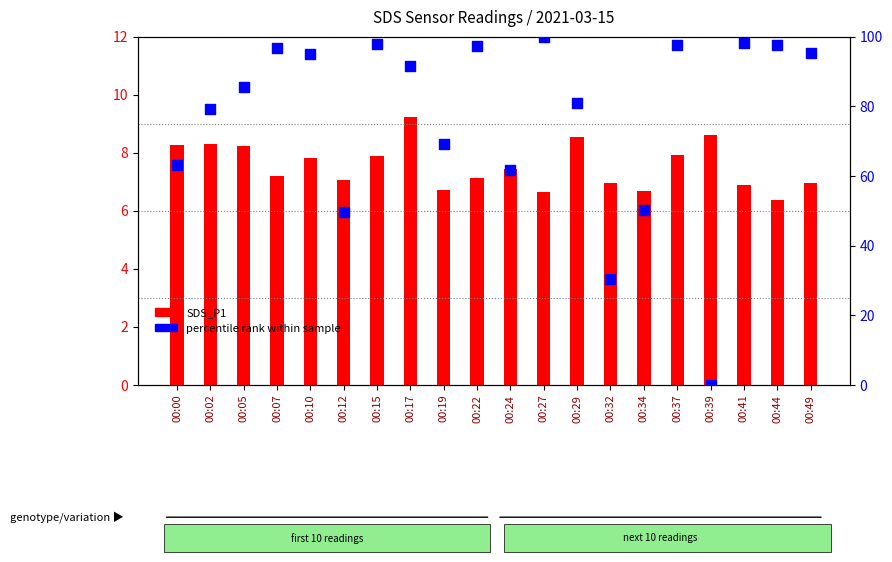

Which series has the largest total across all categories?

percentile rank within sample